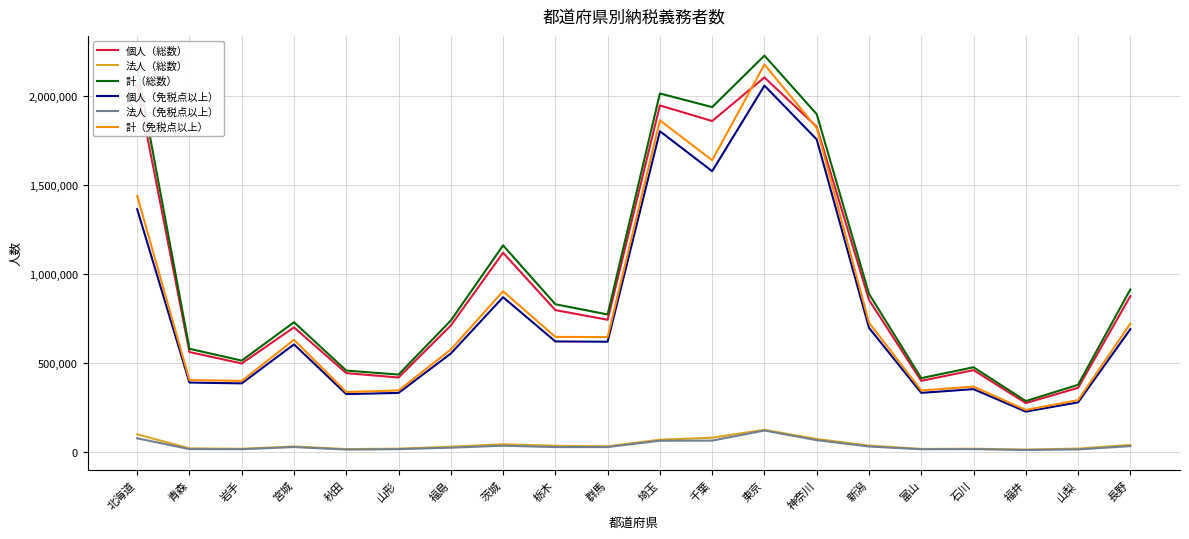

Which series has the largest range (max minus min)?

計（免税点以上）